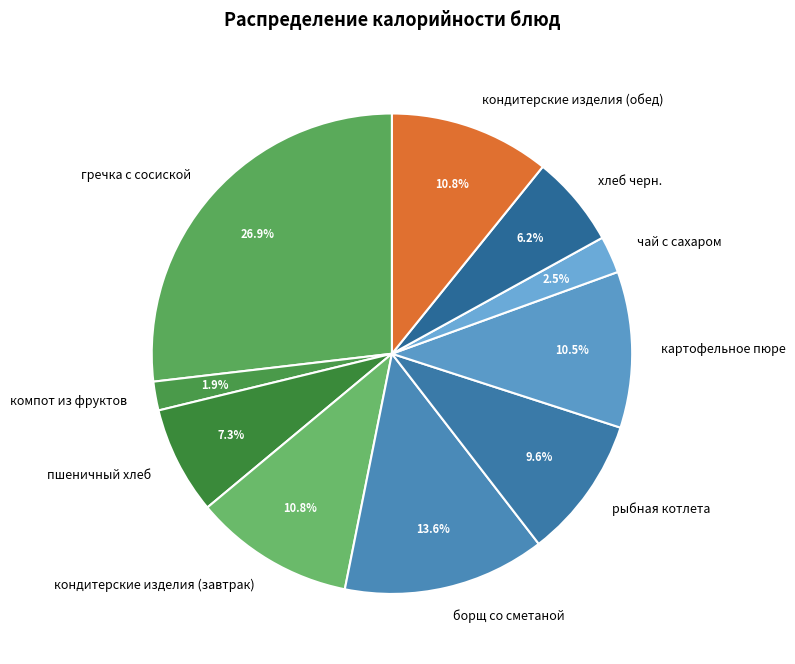

Combined, do чай с сахаром and компот из фруктов account for over 50%?

No